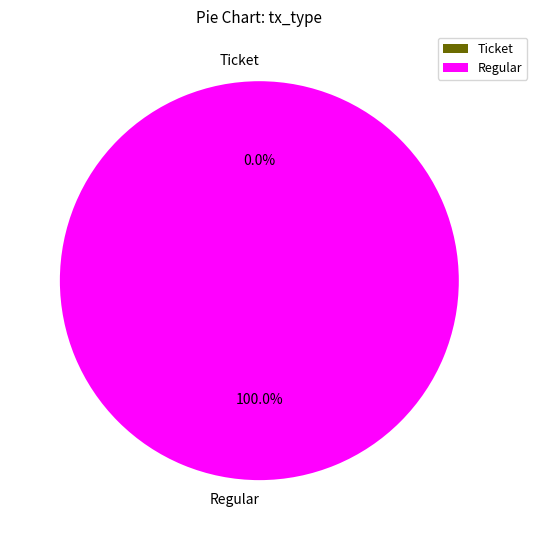

Is it true that Regular is 88% of the pie?

False